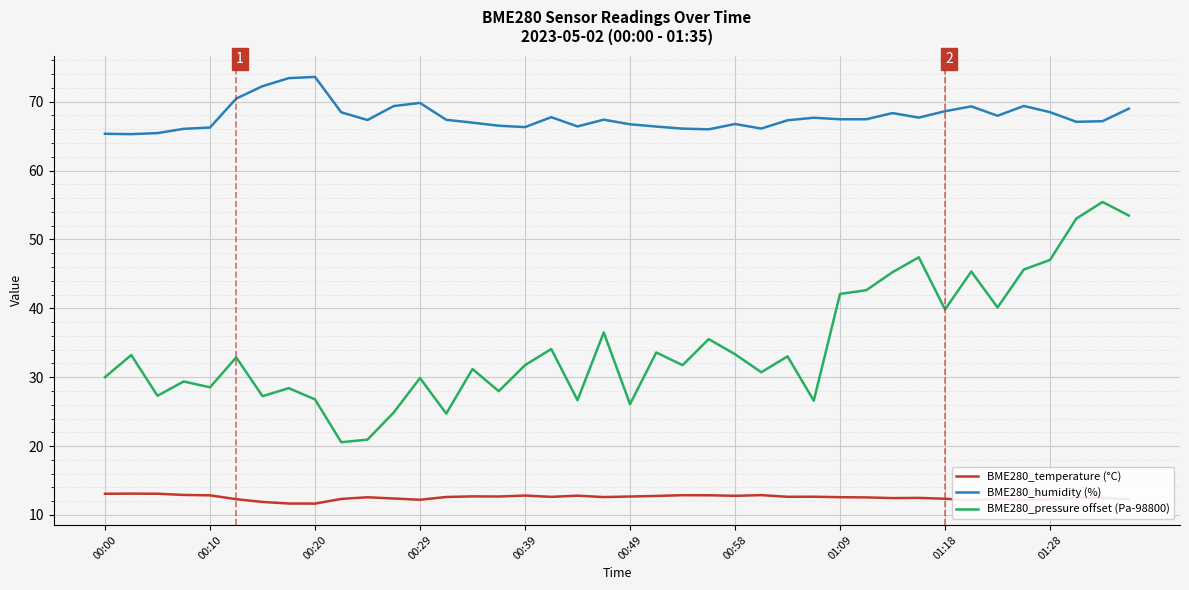

Which series has the largest range (max minus min)?

BME280_pressure offset (Pa-98800)